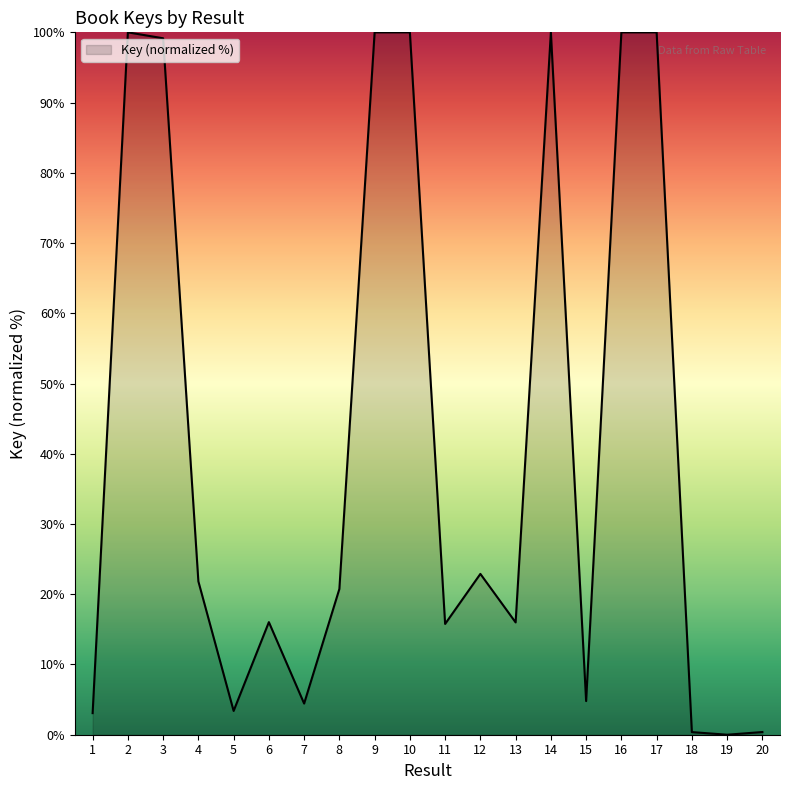

How many series are shown in this chart?

1